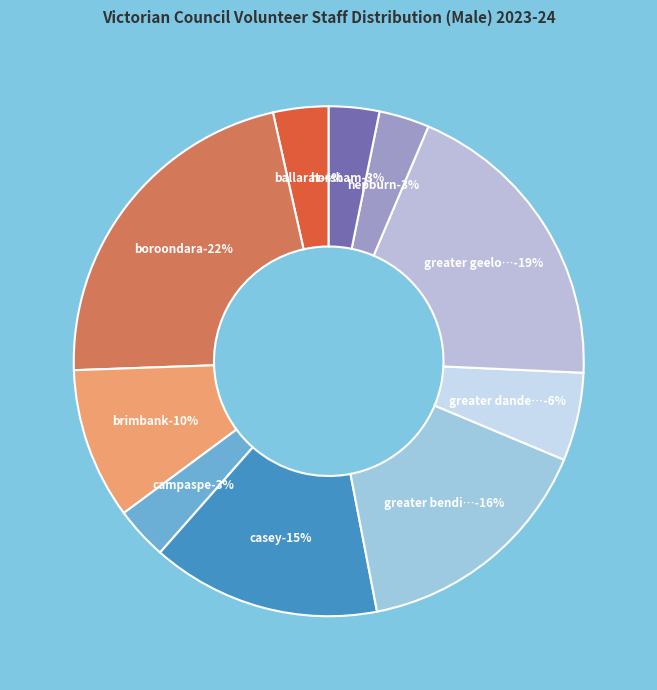

To the nearest percent, what is the combined percentage of Greater Bendigo (C) and Greater Geelong (C)?

35%